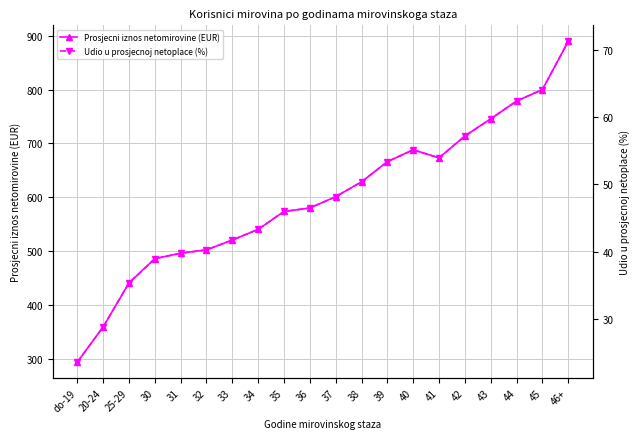

At 41, list the series in order from smallest to largest.

Udio u prosjecnoj netoplace (%), Prosjecni iznos netomirovine (EUR)